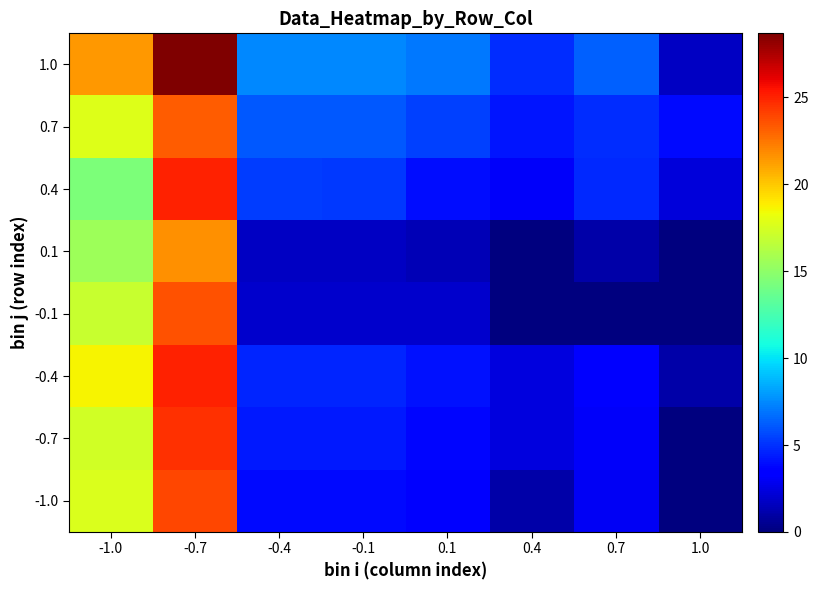

Which series has the widest spread of values?

1.0